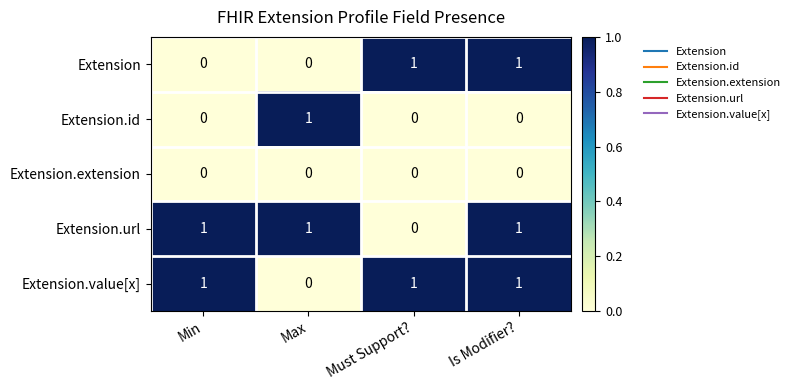

Reading left to right, transcribe all the data shown in this chart.

Extension: 0	0	1	1
Extension.id: 0	1	0	0
Extension.extension: 0	0	0	0
Extension.url: 1	1	0	1
Extension.value[x]: 1	0	1	1